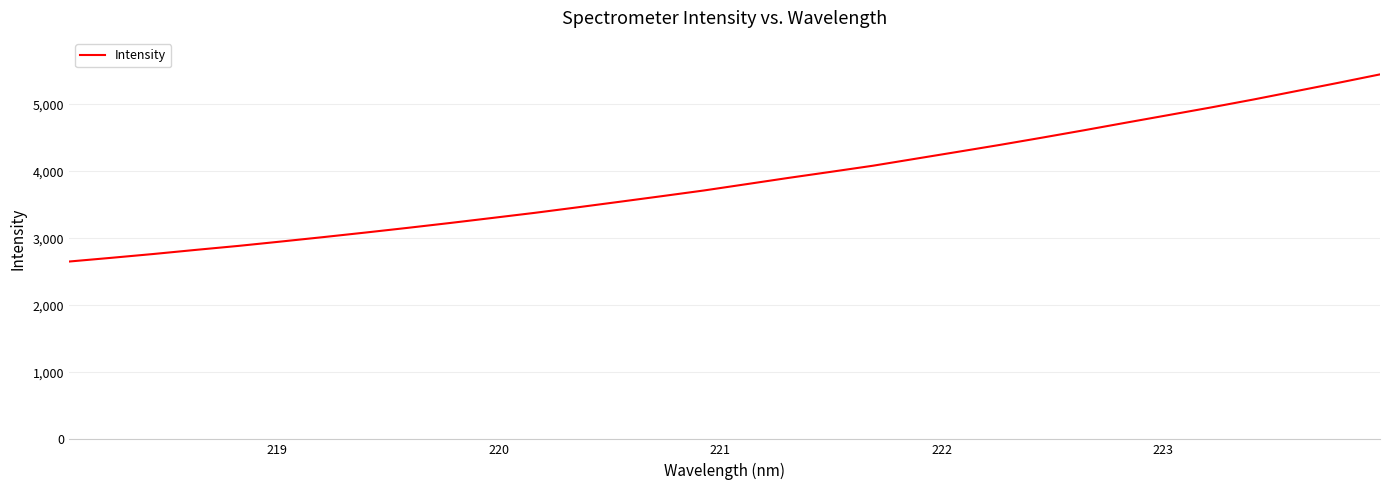

What is the average value?

3863.7